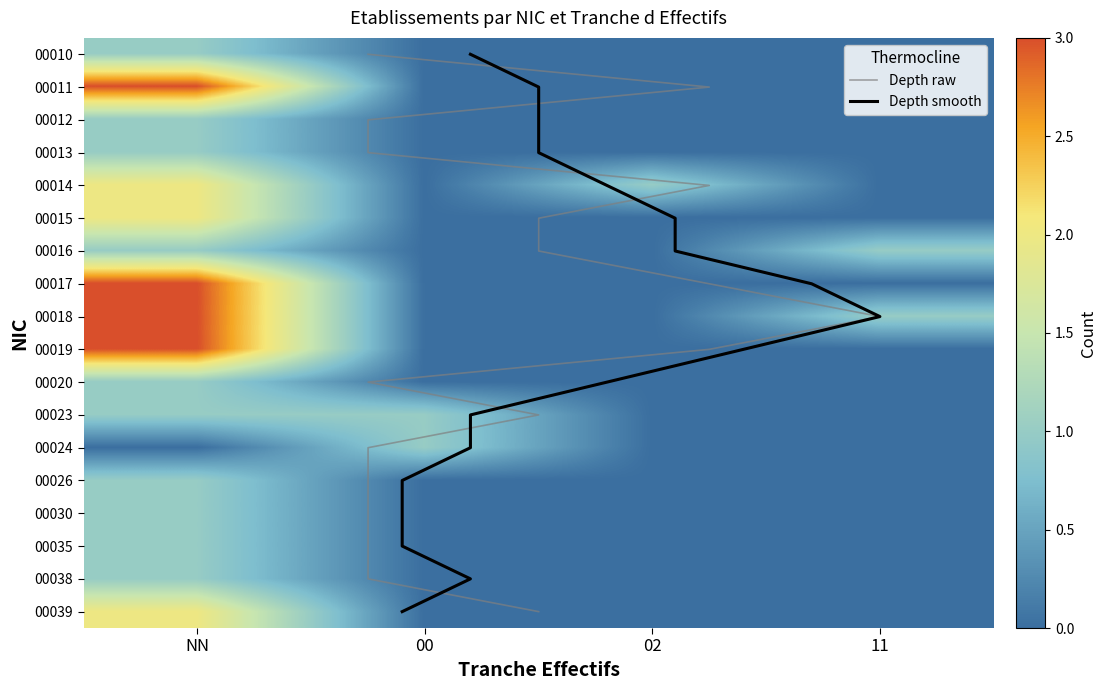

Which series has the widest spread of values?

00011